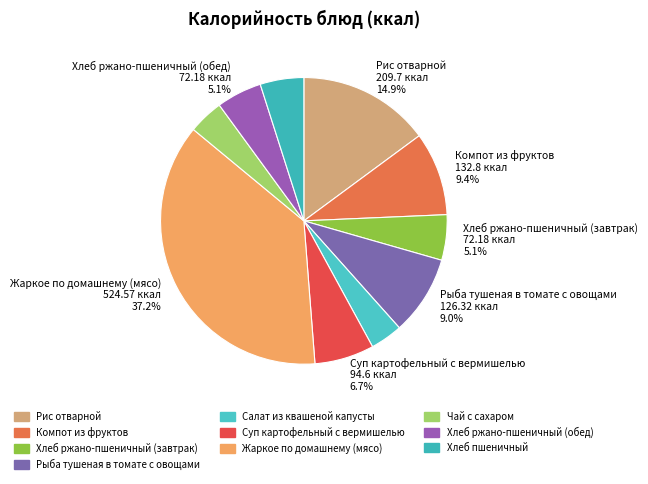

Is it true that Рыба тушеная в томате с овощами is 9% of the pie?

True